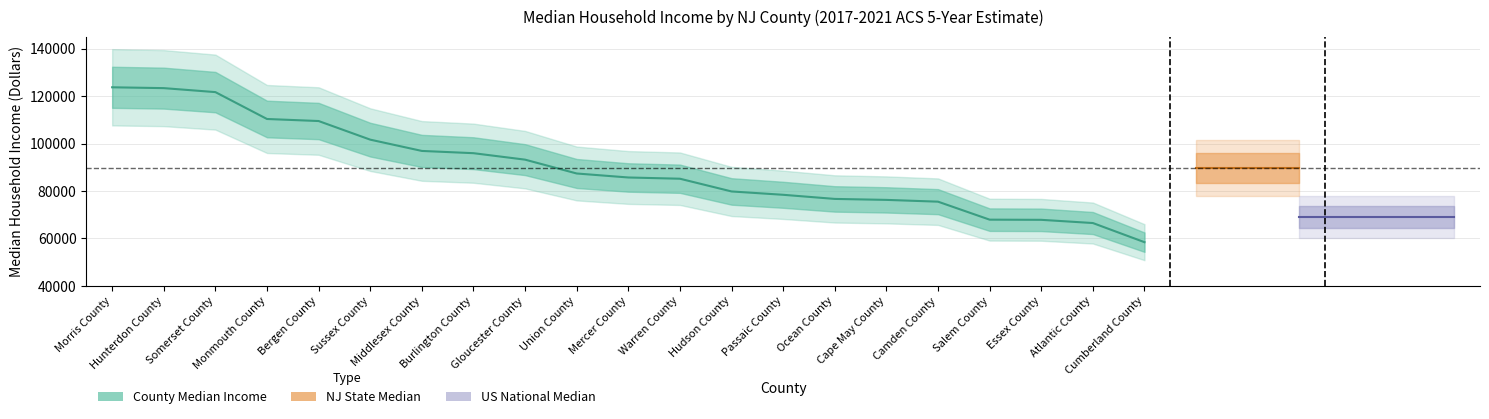

Rank the categories by value from lowest to highest.

Cumberland County, Atlantic County, Essex County, Salem County, Camden County, Cape May County, Ocean County, Passaic County, Hudson County, Warren County, Mercer County, Union County, Gloucester County, Burlington County, Middlesex County, Sussex County, Bergen County, Monmouth County, Somerset County, Hunterdon County, Morris County